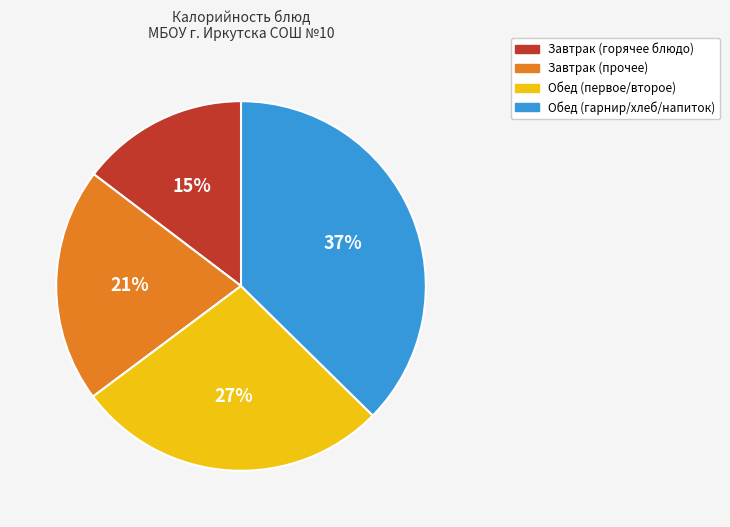

Count the number of slices in the pie.

4